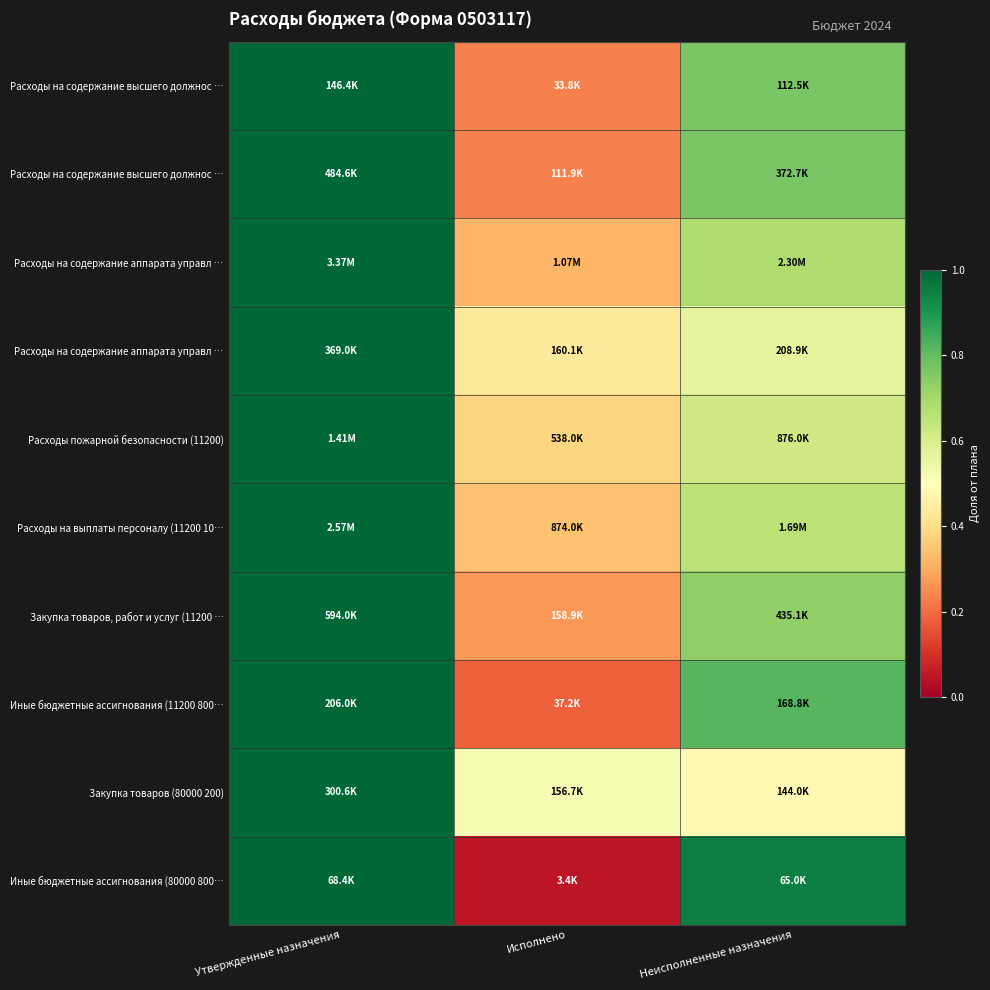

How many distinct data groups are displayed?

10